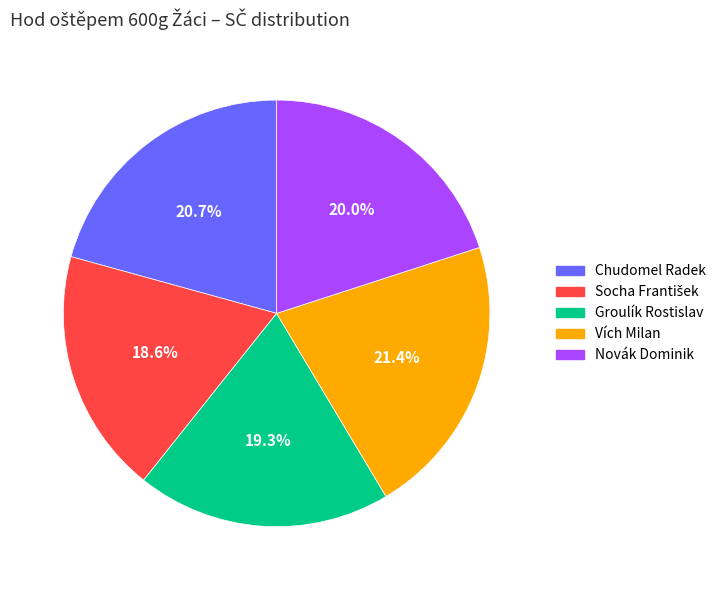

Is there a majority slice in this chart?

No